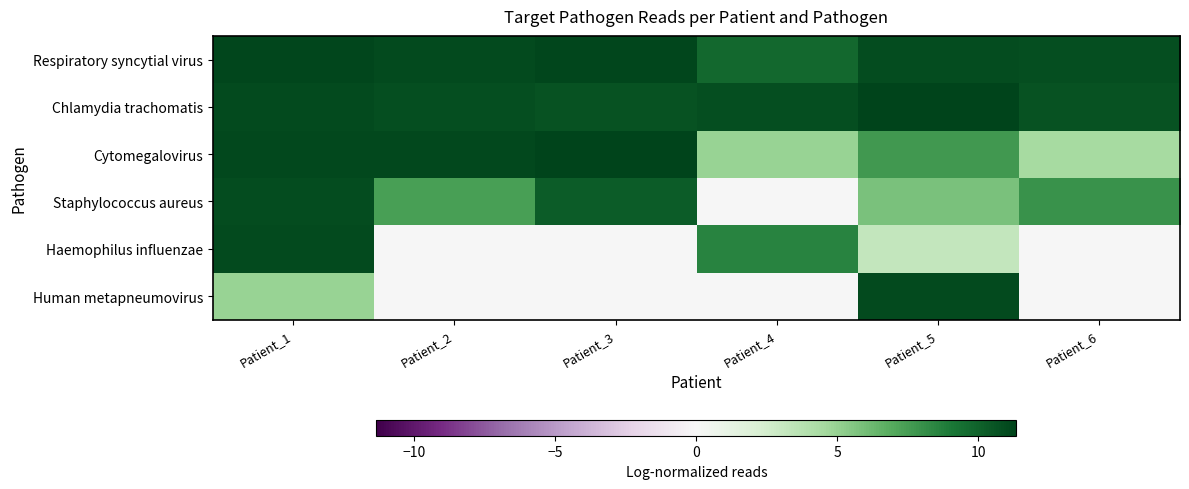

Which label corresponds to the smallest value in the chart?

Patient_4